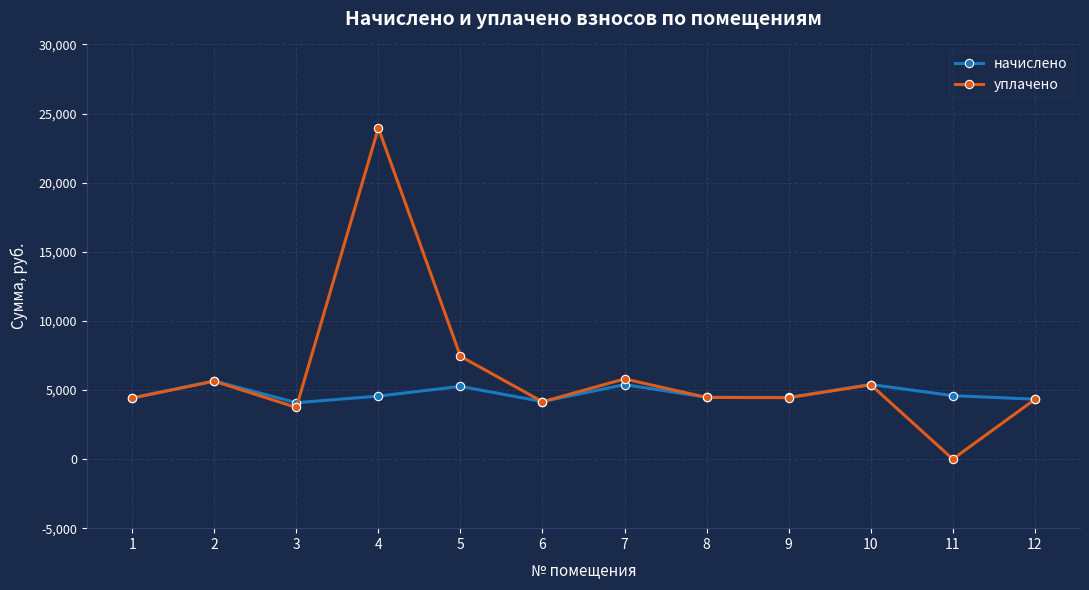

The value of уплачено at 12 is 4317.7. True or false?

True